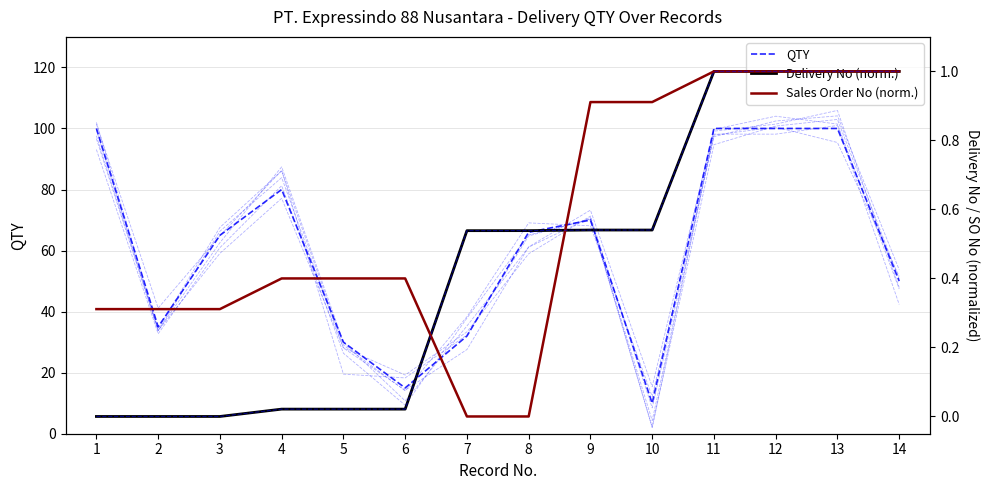

Count the number of data series in this chart.

3